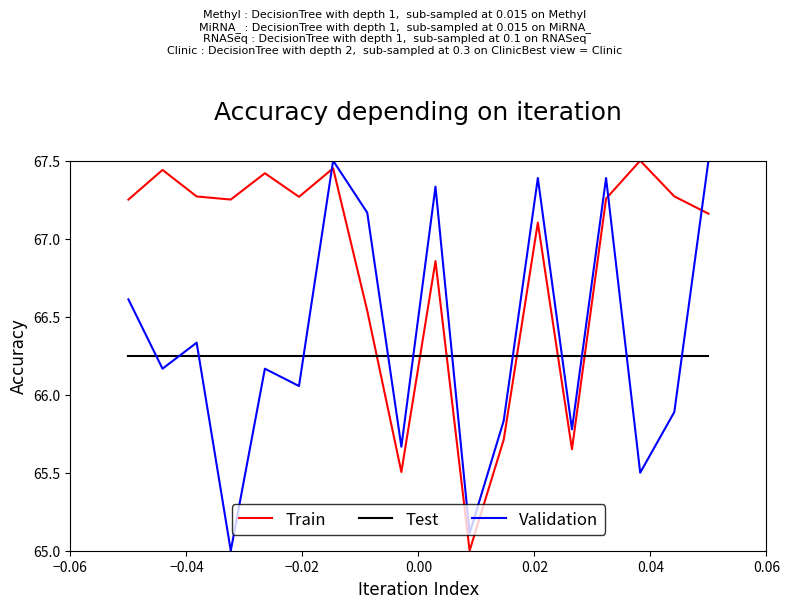

What are all the series names shown in the legend?

Train, Test, Validation